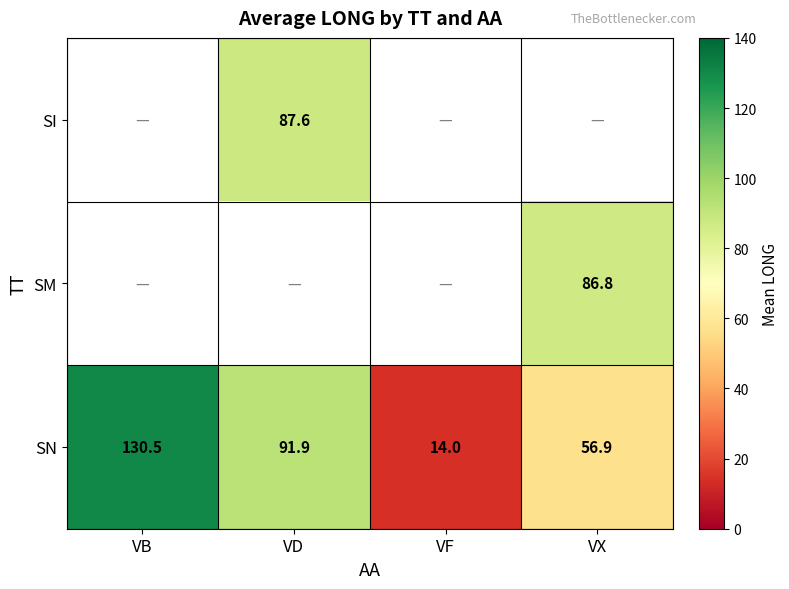

Is it true that SN equals 14.0 at VF?

True